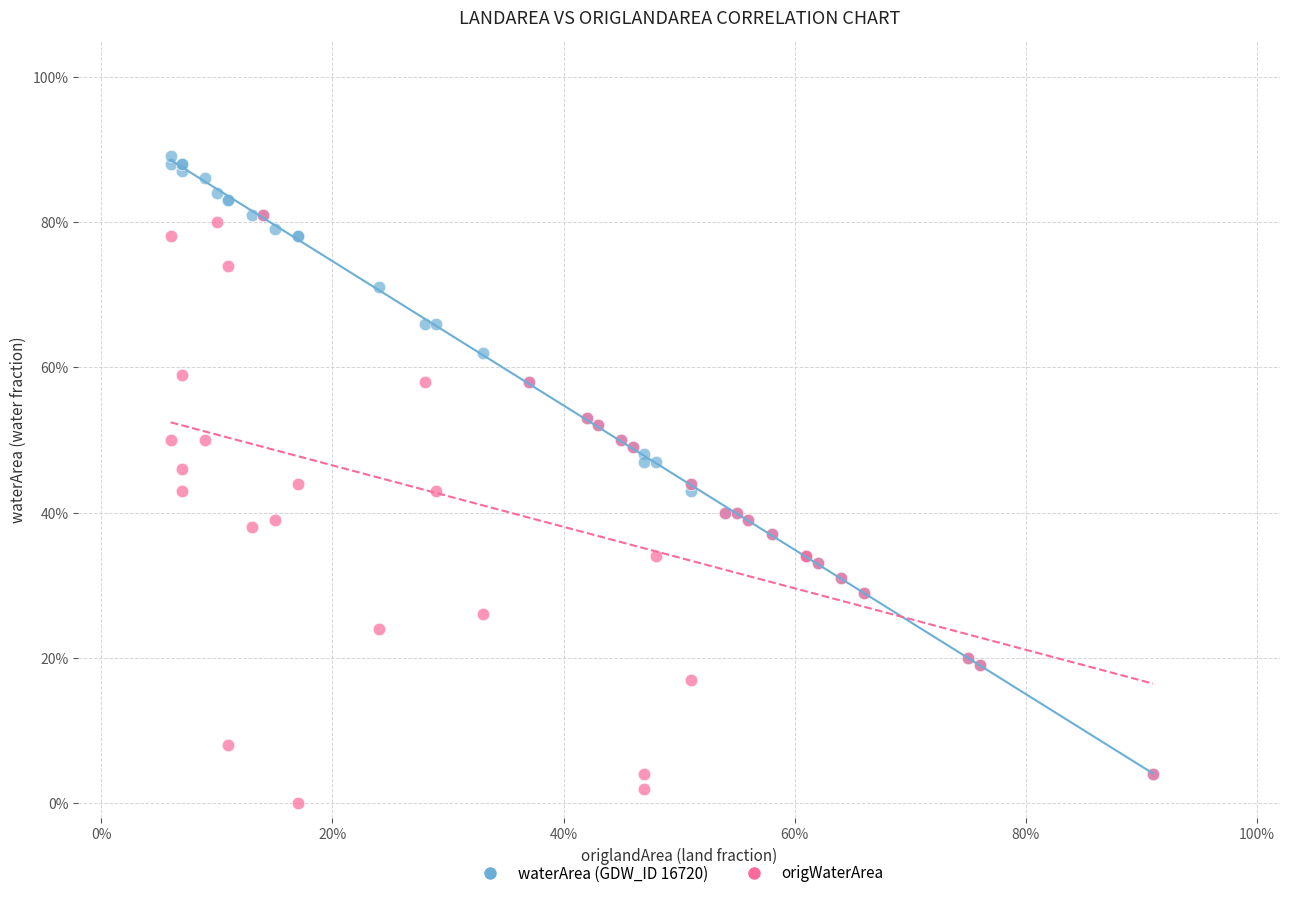

Which series contains the highest Y value?

waterArea (GDW_ID 16720)